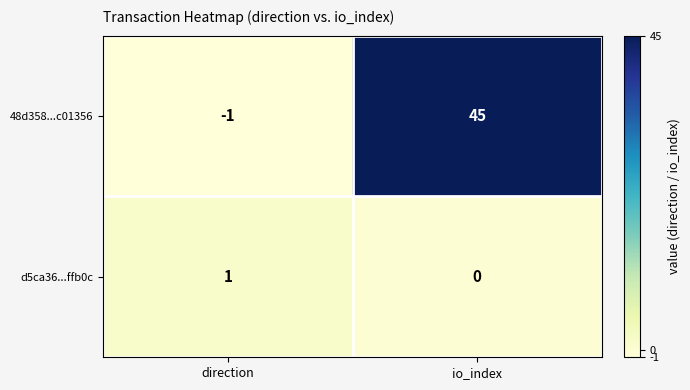

How many values in d5ca36...ffb0c are above zero?

1